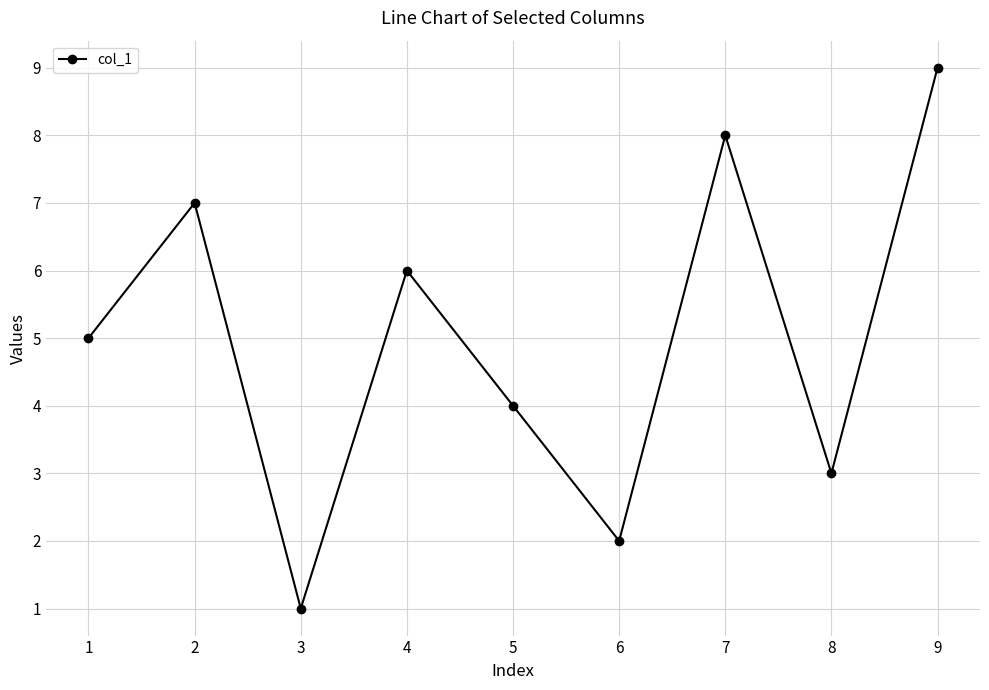

Reading left to right, what are all the values shown in this chart?

5	7	1	6	4	2	8	3	9